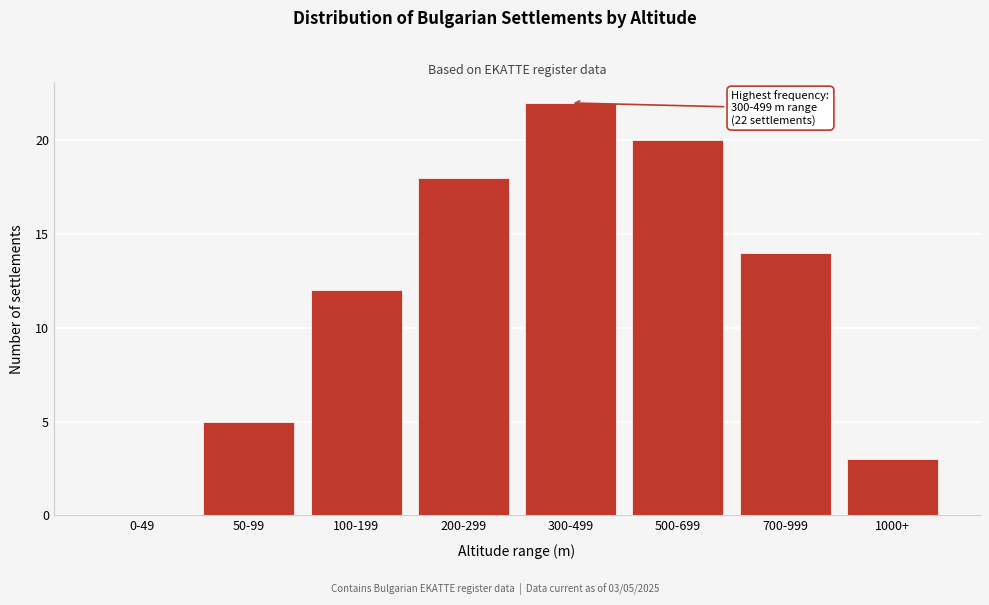

Reading left to right, transcribe all the data shown in this chart.

0-49=0	50-99=5	100-199=12	200-299=18	300-499=22	500-699=20	700-999=14	1000+=3